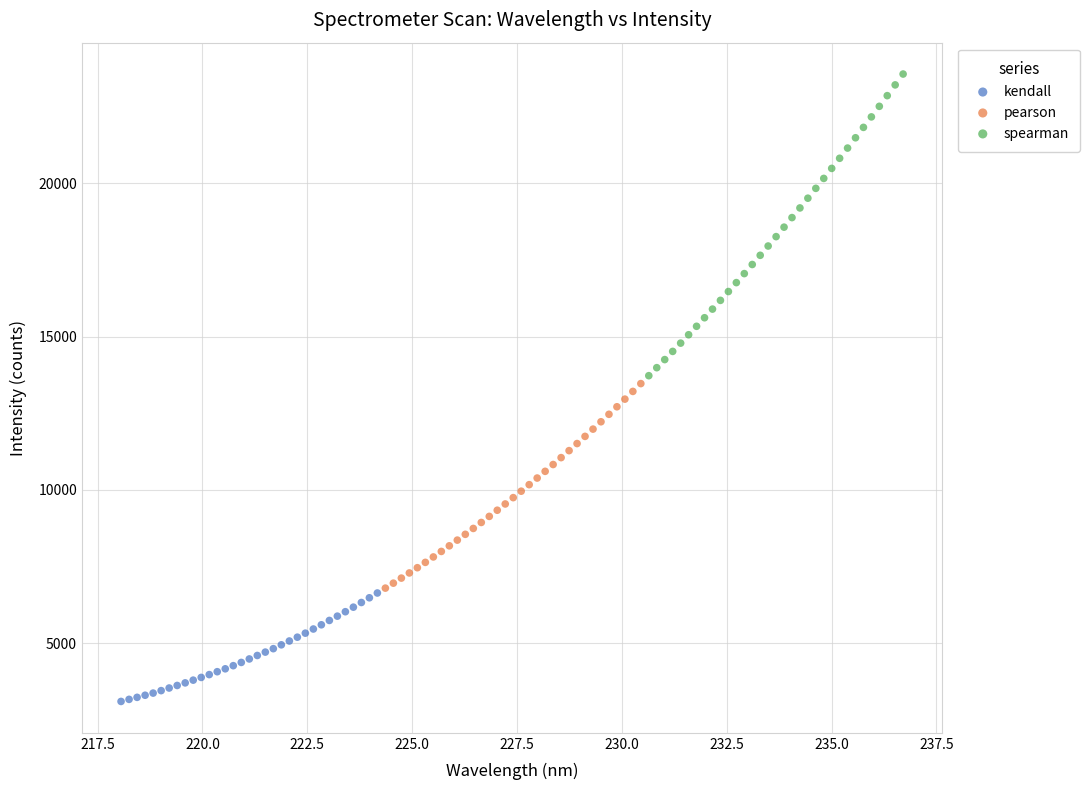

Which series has the largest Y range (max minus min)?

spearman